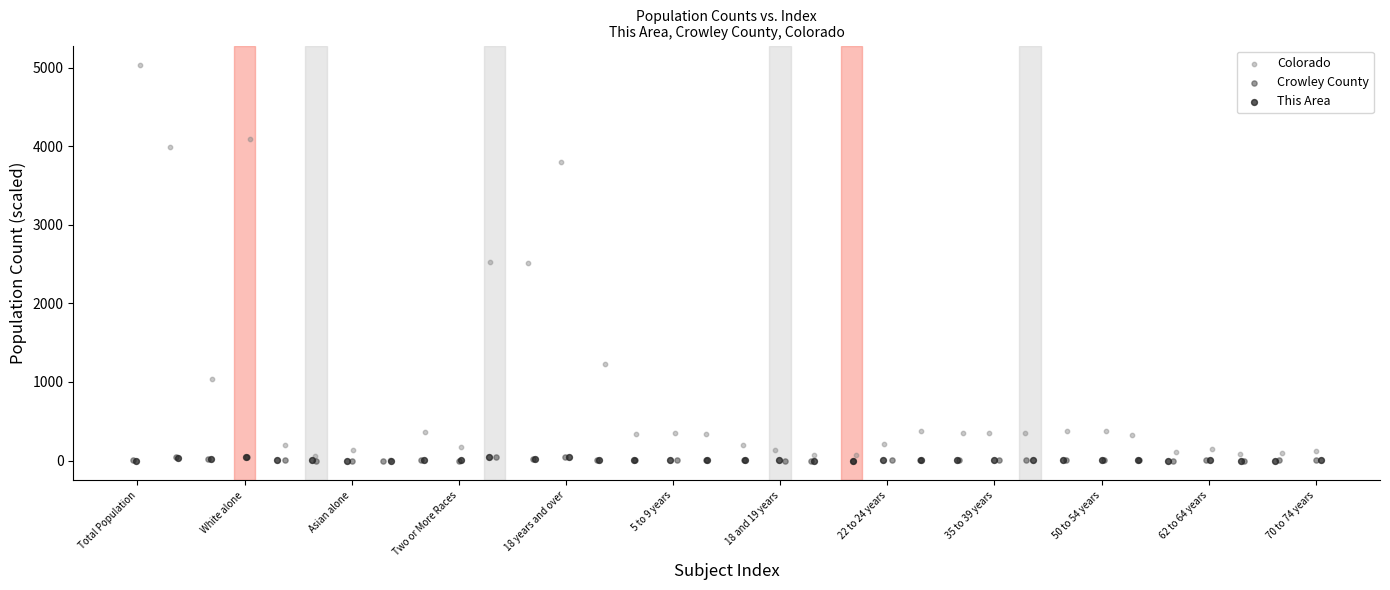

Which series contains the highest Y value?

Colorado